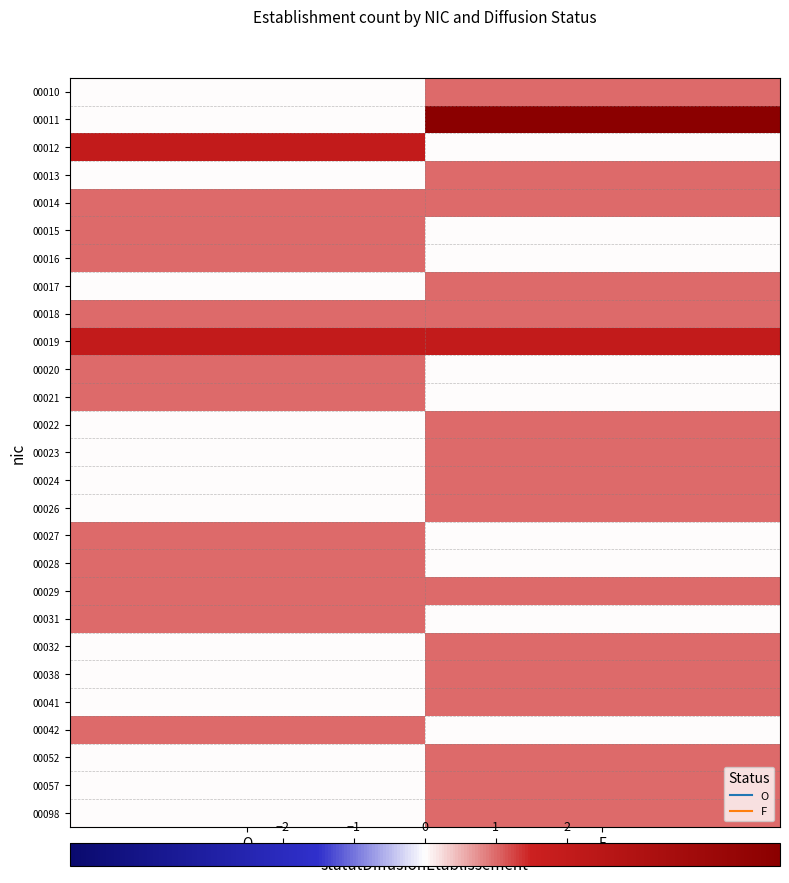

Reading left to right, list all the values displayed in this chart.

00010: O=0	F=1
00011: O=0	F=5
00012: O=2	F=0
00013: O=0	F=1
00014: O=1	F=1
00015: O=1	F=0
00016: O=1	F=0
00017: O=0	F=1
00018: O=1	F=1
00019: O=2	F=2
00020: O=1	F=0
00021: O=1	F=0
00022: O=0	F=1
00023: O=0	F=1
00024: O=0	F=1
00026: O=0	F=1
00027: O=1	F=0
00028: O=1	F=0
00029: O=1	F=1
00031: O=1	F=0
00032: O=0	F=1
00038: O=0	F=1
00041: O=0	F=1
00042: O=1	F=0
00052: O=0	F=1
00057: O=0	F=1
00098: O=0	F=1